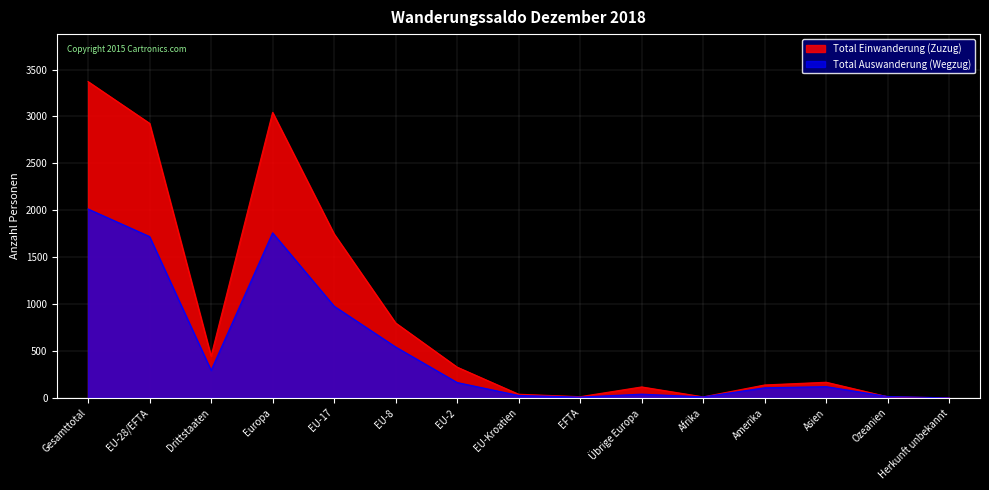

List the series in order of their peak value, highest first.

Total Einwanderung (Zuzug), Total Auswanderung (Wegzug)